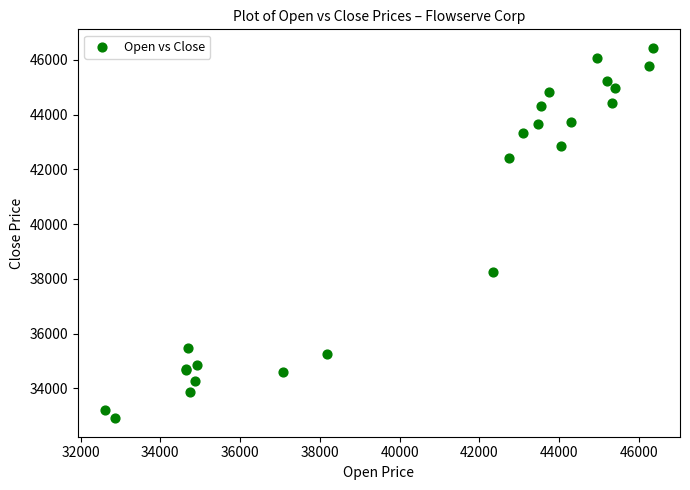

What Y value in the scatter plot is closest to 39674?

38243